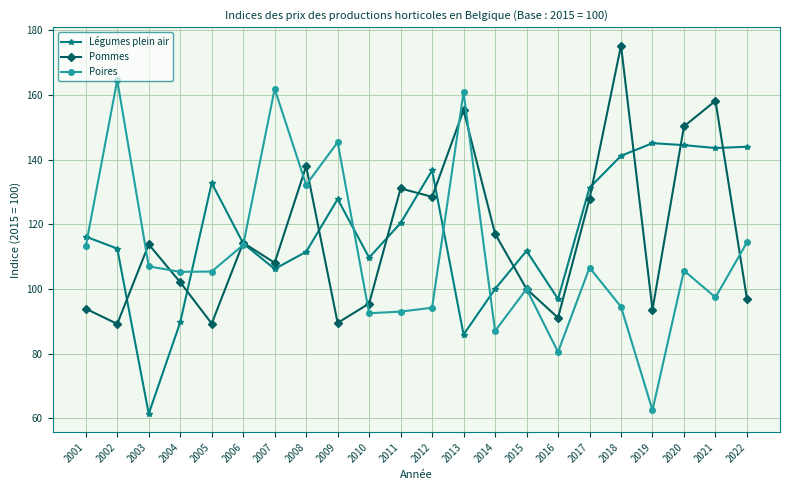

True or false: Légumes plein air has a value of 22.4 at 2014.

False